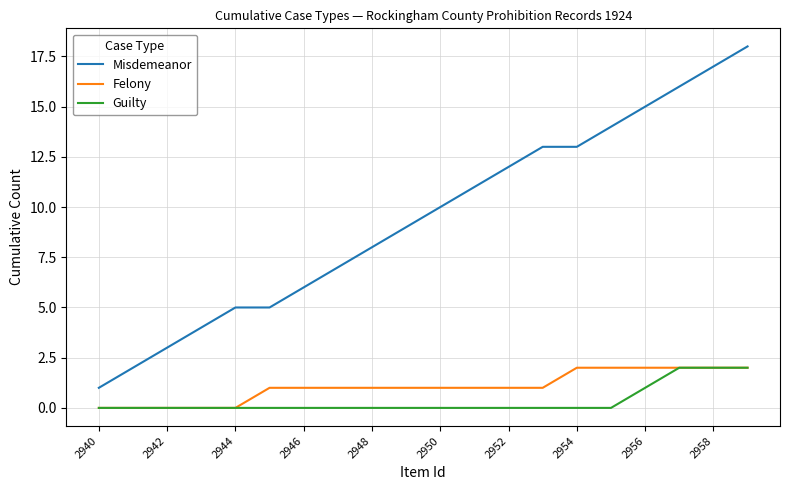

Which series has the largest total across all categories?

Misdemeanor